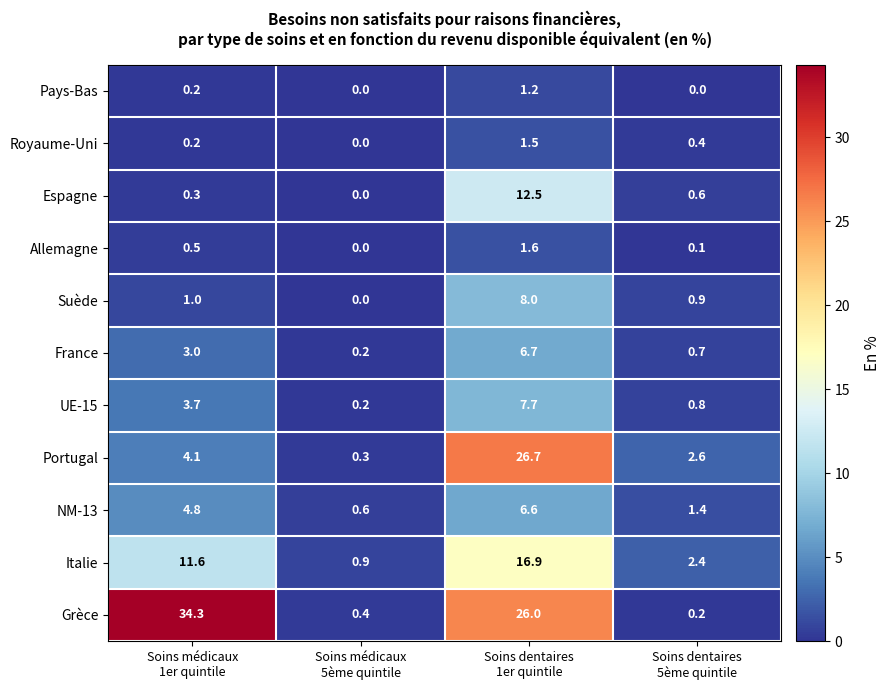

List the series in order of their peak value, lowest first.

Pays-Bas, Royaume-Uni, Allemagne, NM-13, France, UE-15, Suède, Espagne, Italie, Portugal, Grèce